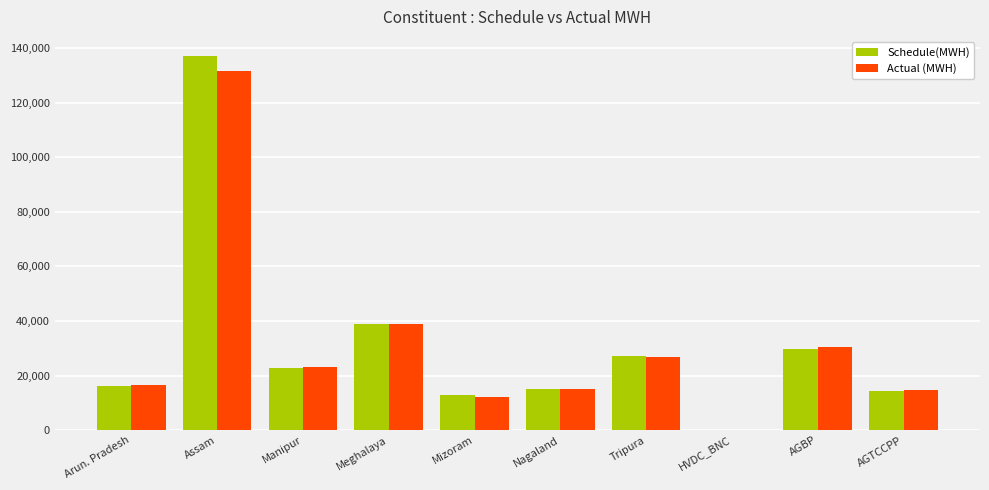

What is the highest value of the Schedule(MWH) series?

137233.6